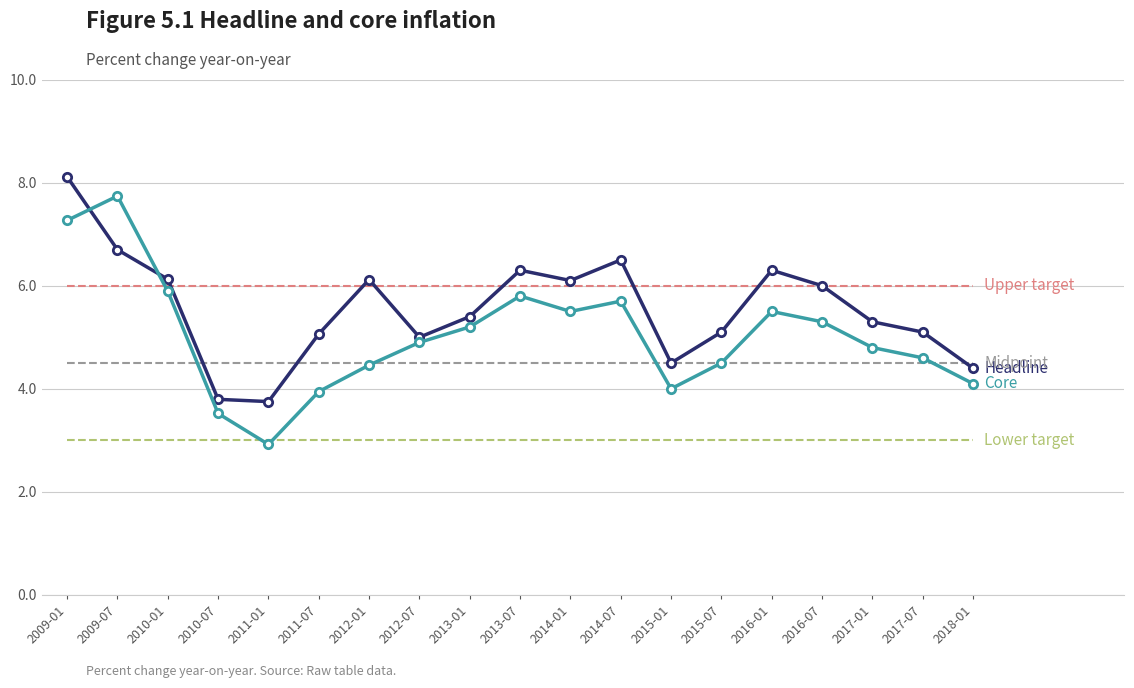

What is the spread (max minus min) of values at 2018-01?

3.0